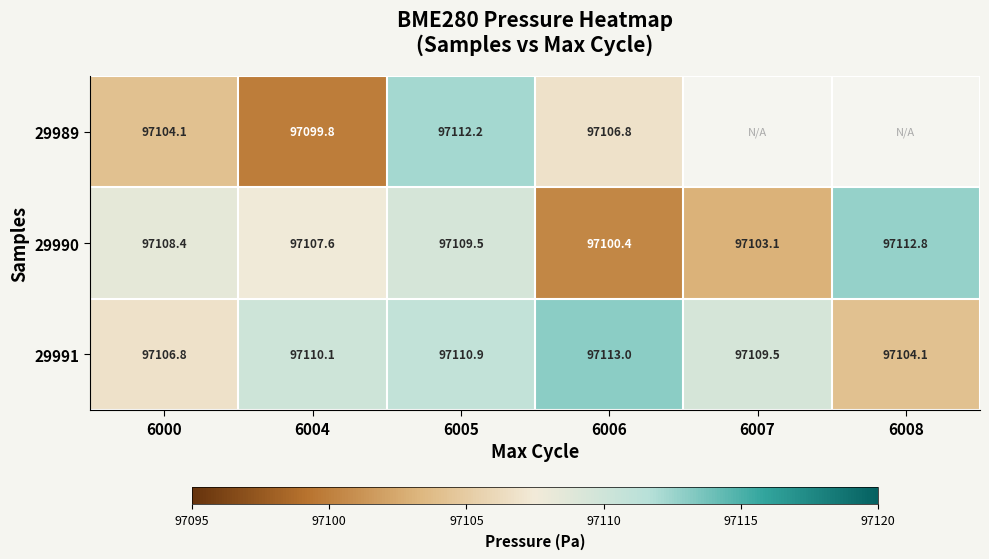

List the labels in order of 29991 value, largest first.

6006, 6005, 6004, 6007, 6000, 6008